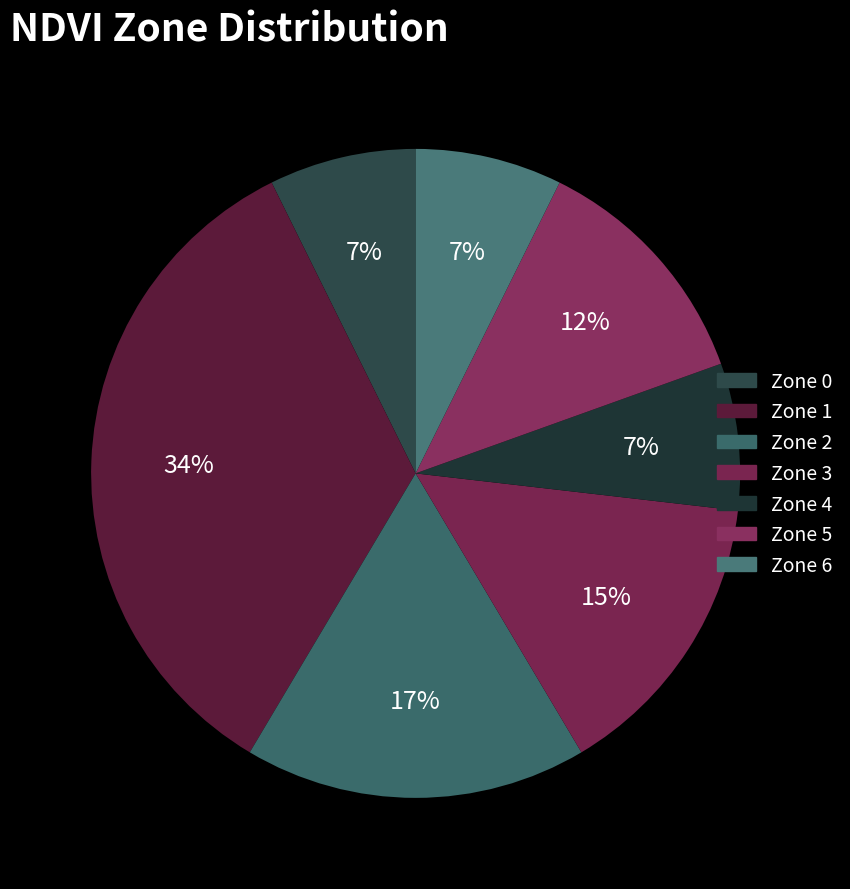

To the nearest percent, what is the average slice percentage?

14%